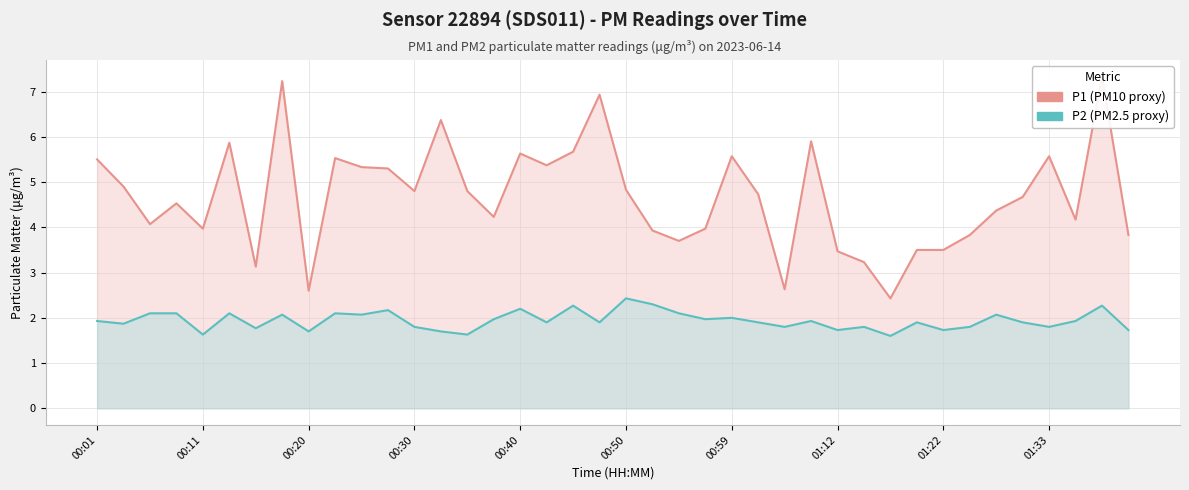

How many interior local peaks does the P1 (PM10 proxy) series have?

11